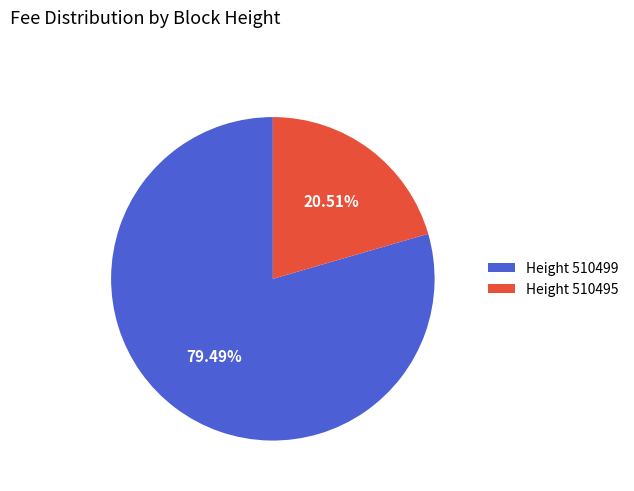

How many slices are in this pie chart?

2